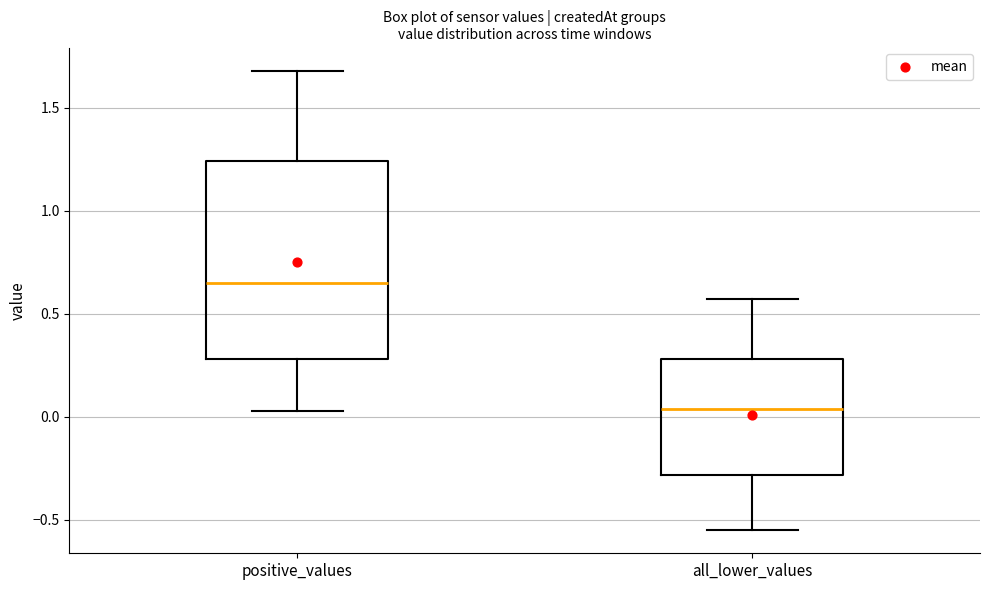

Reading left to right, transcribe this box plot: for each box, give where its median line is, the range the box spans, and where its two whiskers end, as read against the y-axis. The values are not printed on the chart, so give them approximately, as read against the axis.

positive_values: median 0.65, box 0.30 to 1.25, whiskers 0.05 to 1.70
all_lower_values: median 0.05, box -0.30 to 0.30, whiskers -0.55 to 0.55